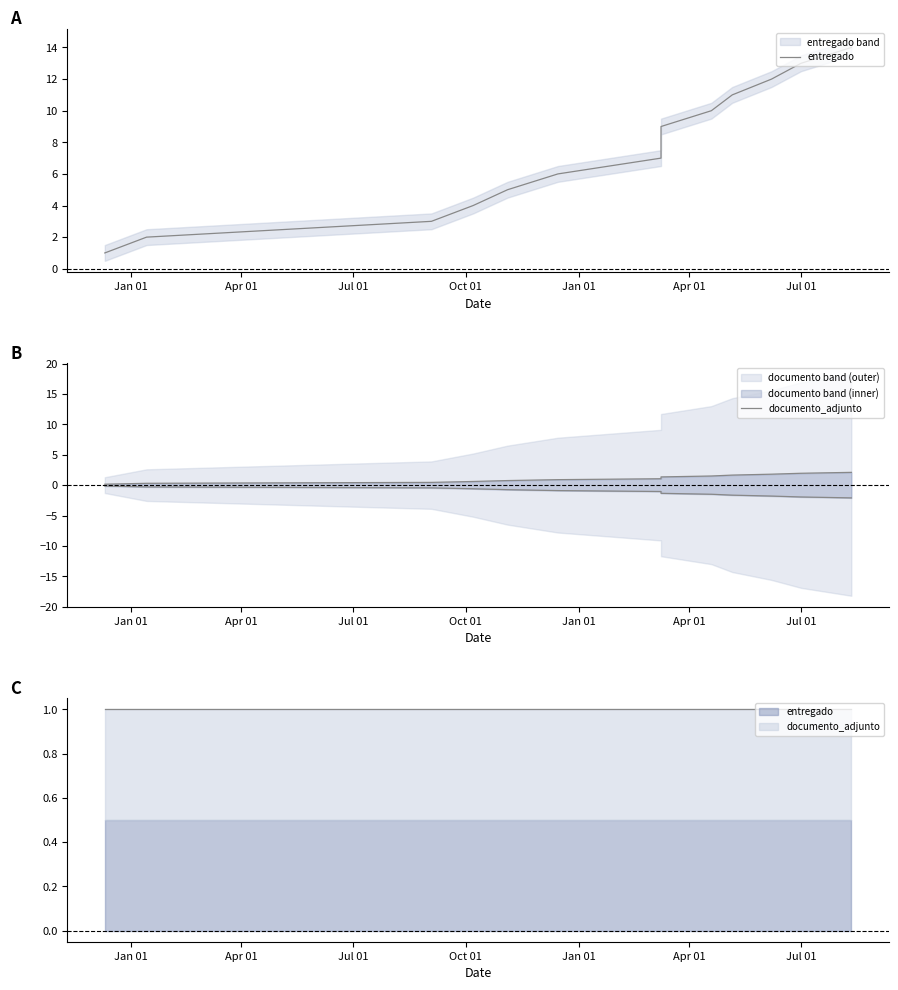

What is the label of the 5th point from the left?

Jan 01